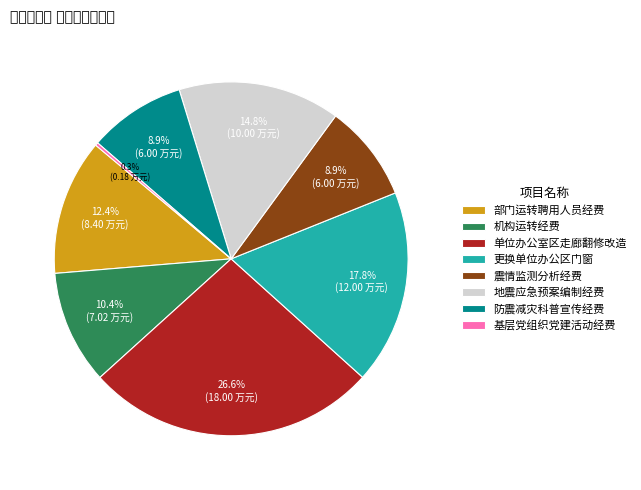

To the nearest percent, what is the difference between the largest and smallest slice percentages?

26%